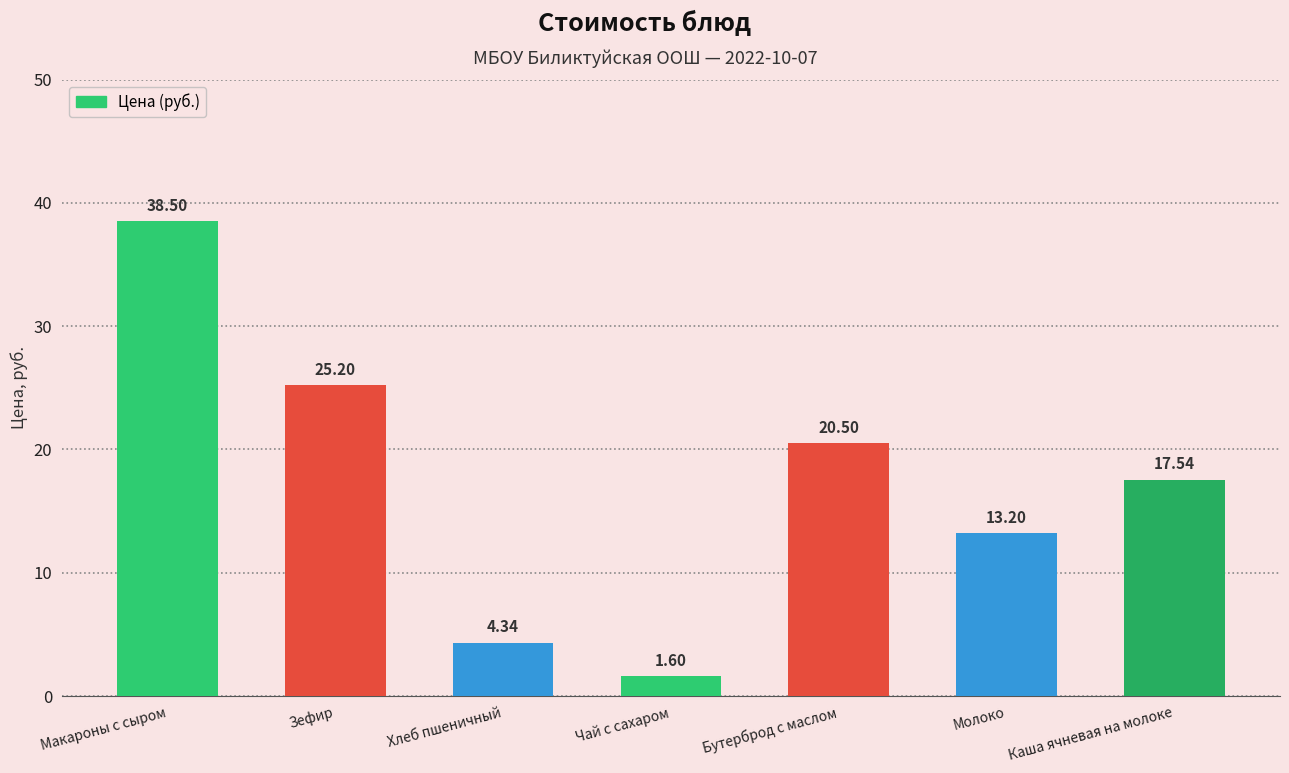

Rank the categories by value from lowest to highest.

Чай с сахаром, Хлеб пшеничный, Молоко, Каша ячневая на молоке, Бутерброд с маслом, Зефир, Макароны с сыром